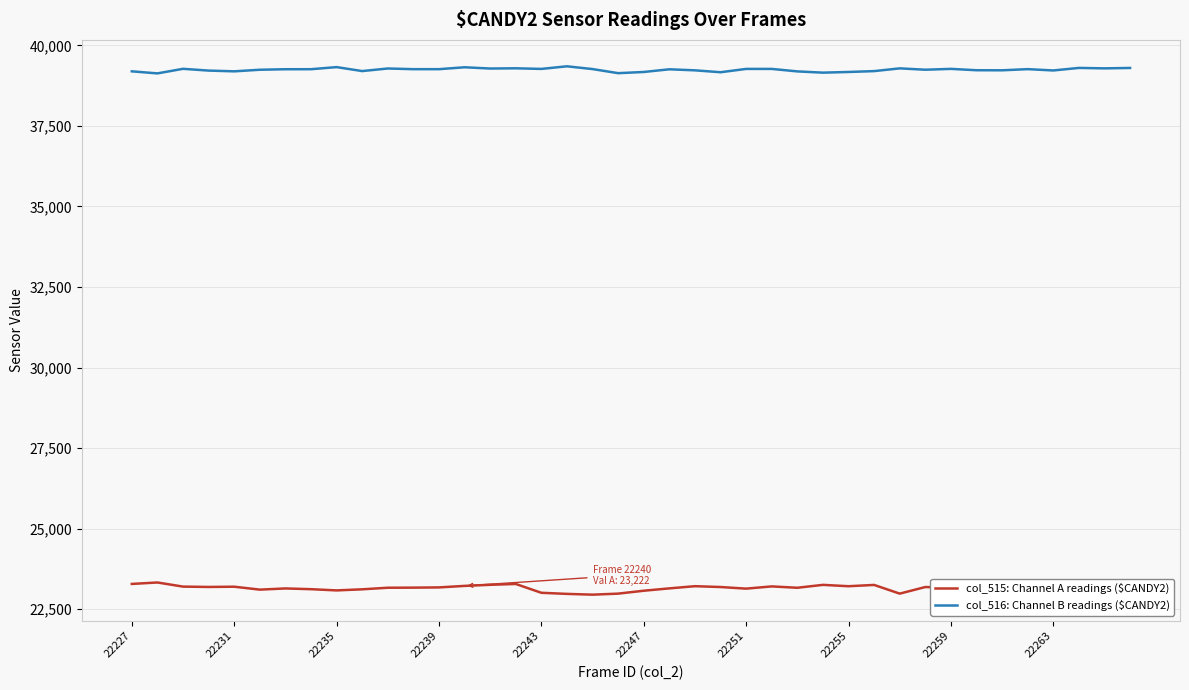

What is the greatest value displayed?

39349